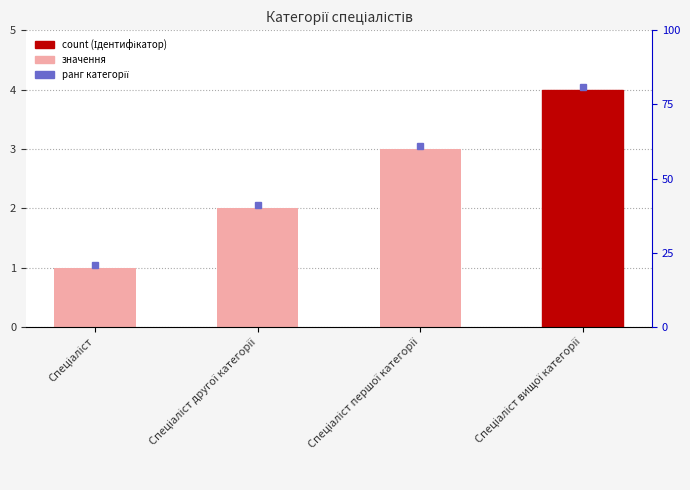

What position from the right is Спеціаліст другої категорії?

3